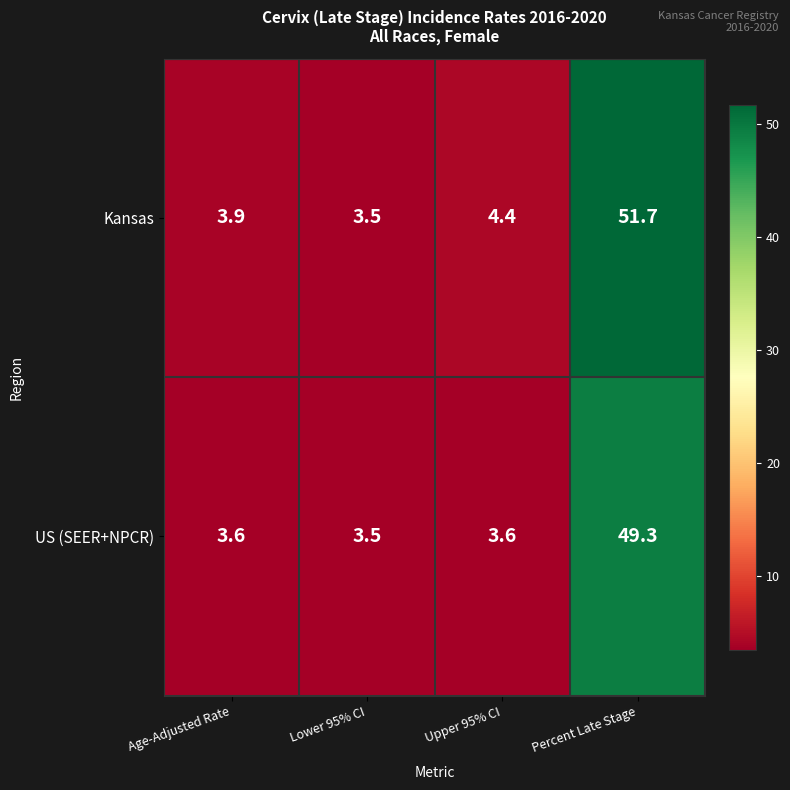

List the series in order of their peak value, lowest first.

US (SEER+NPCR), Kansas